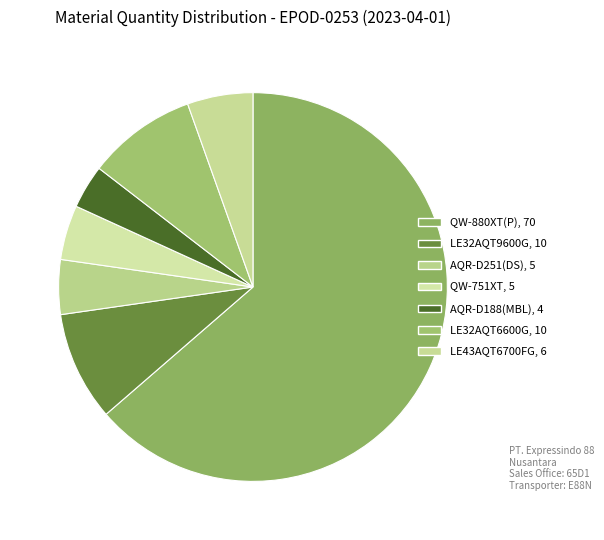

How many slices are in this pie chart?

7